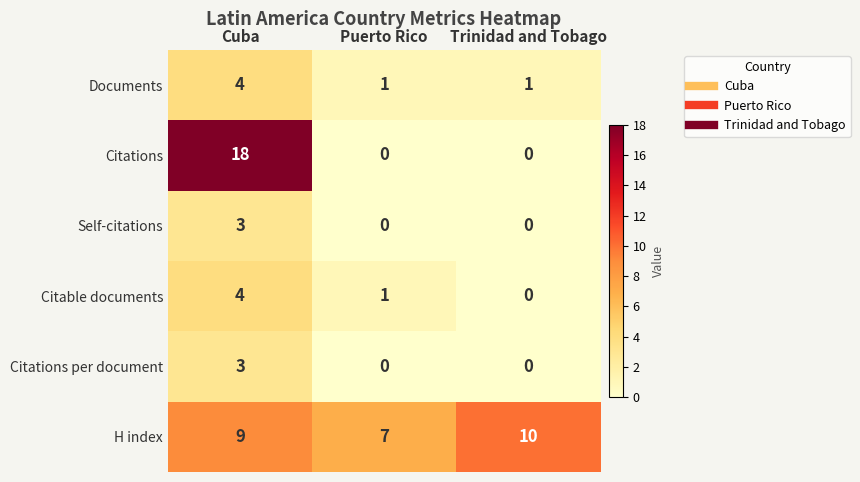

What is the spread (max minus min) of values at Puerto Rico?

7